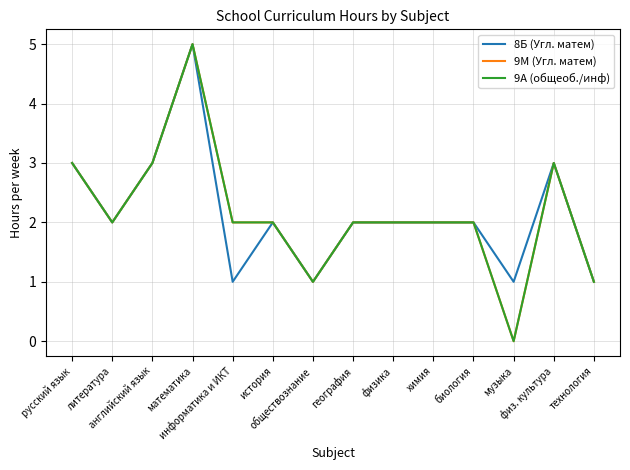

Does the chart display data point markers on the line(s)?

No